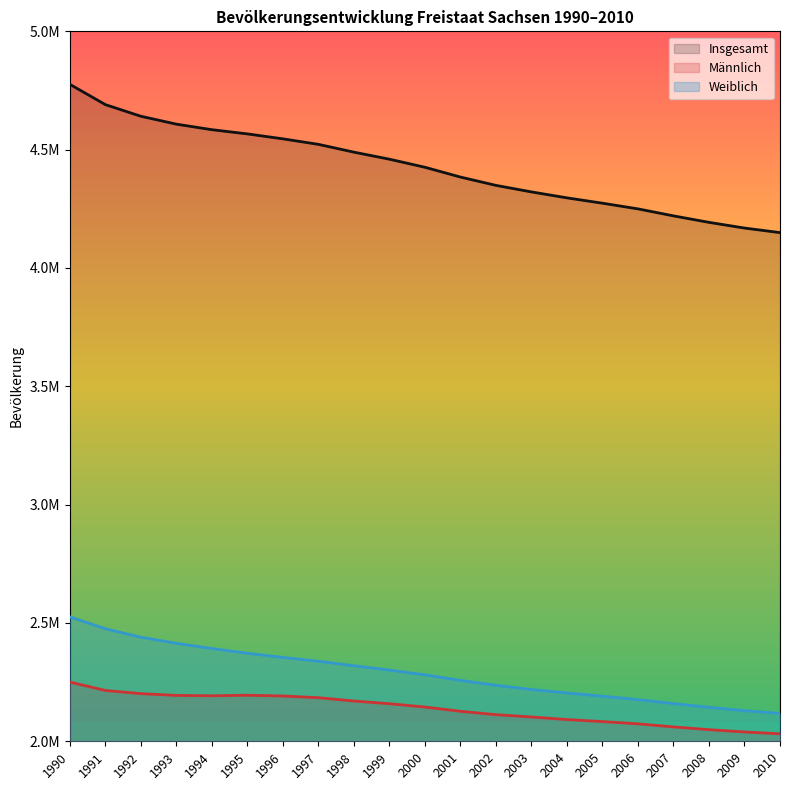

True or false: Männlich has more than 0 points higher than both neighbors.

True